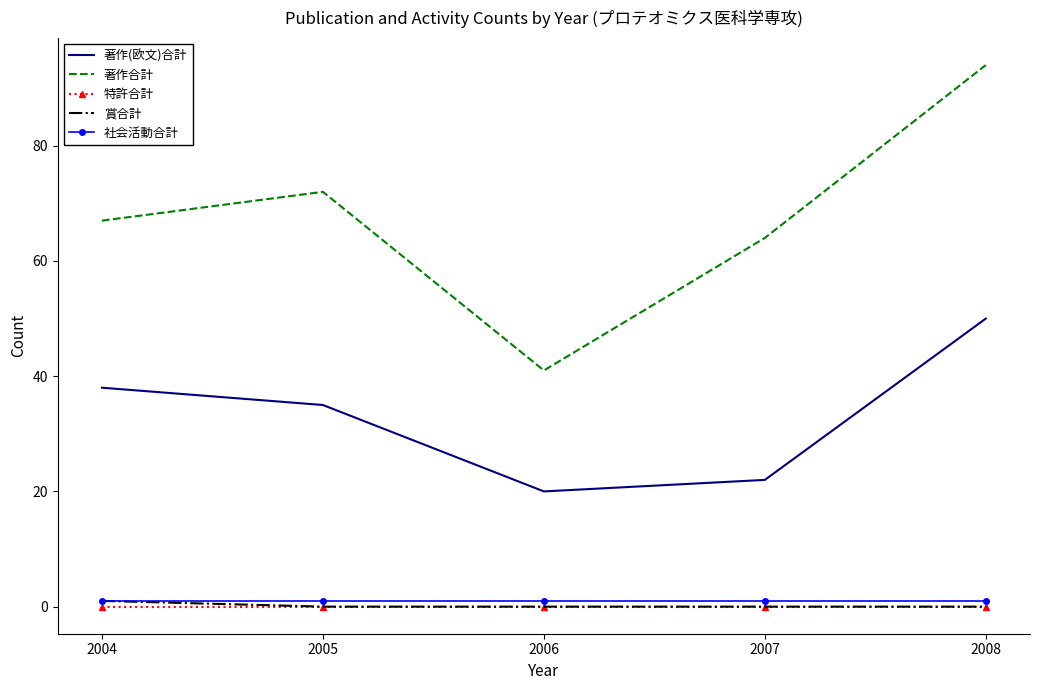

True or false: 著作(欧文)合計 and 賞合計 cross at least once.

False